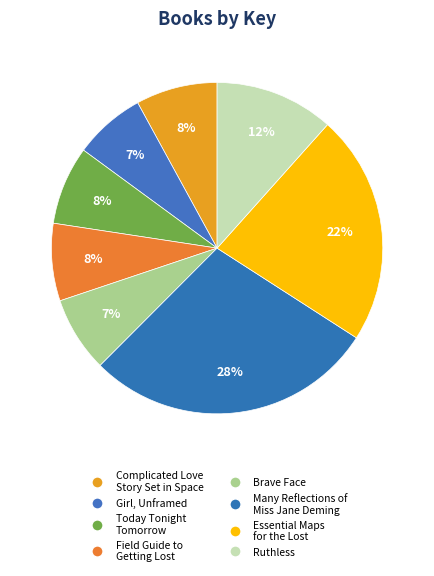

To the nearest percent, what is the combined percentage of Essential Maps for the Lost and Ruthless?

34%